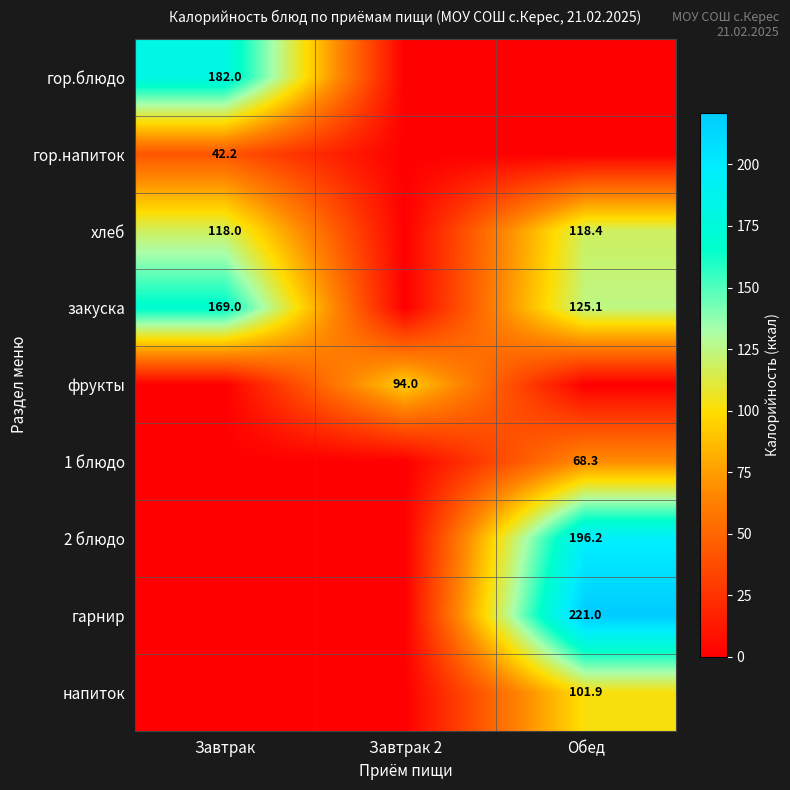

What is the spread (max minus min) of values at Завтрак?

182.0